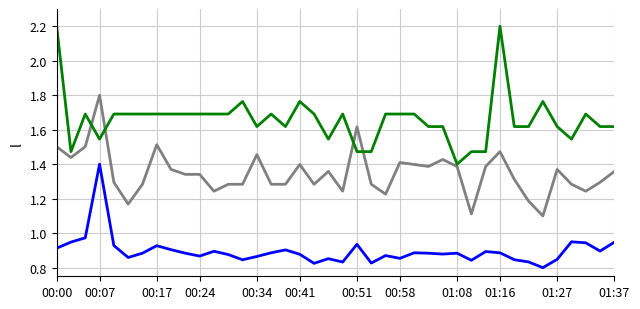

What is the greatest value displayed?

2.2